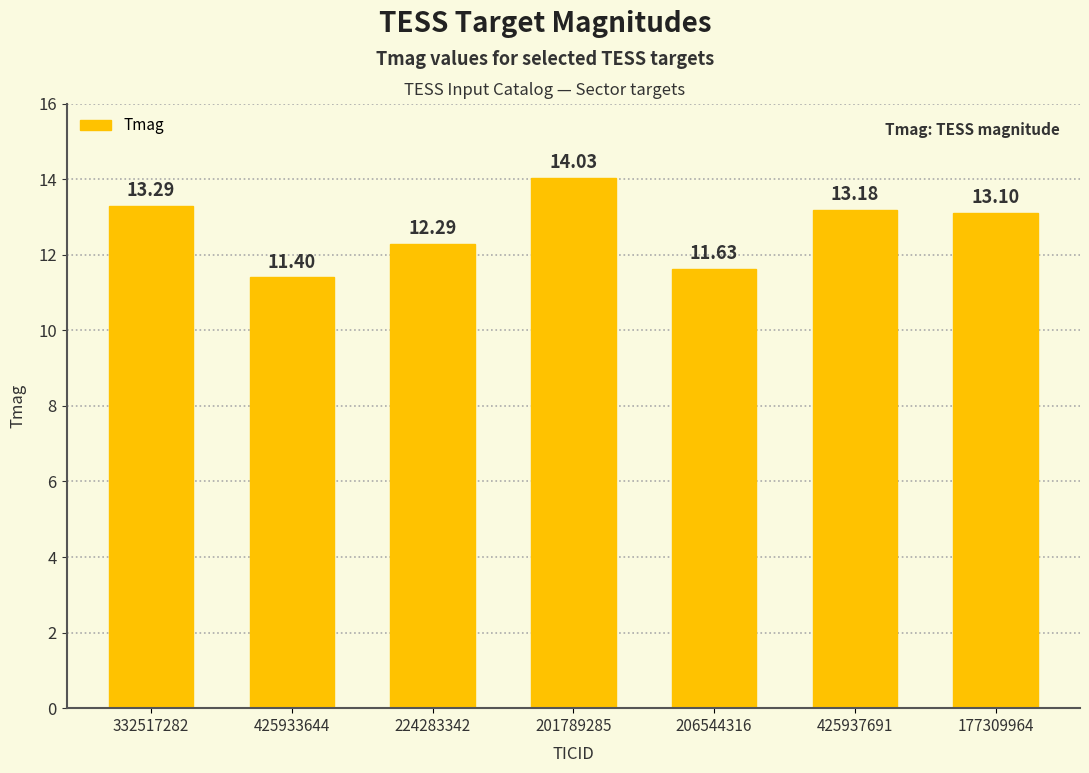

What is the change in value from 425933644 to 201789285?

+2.6